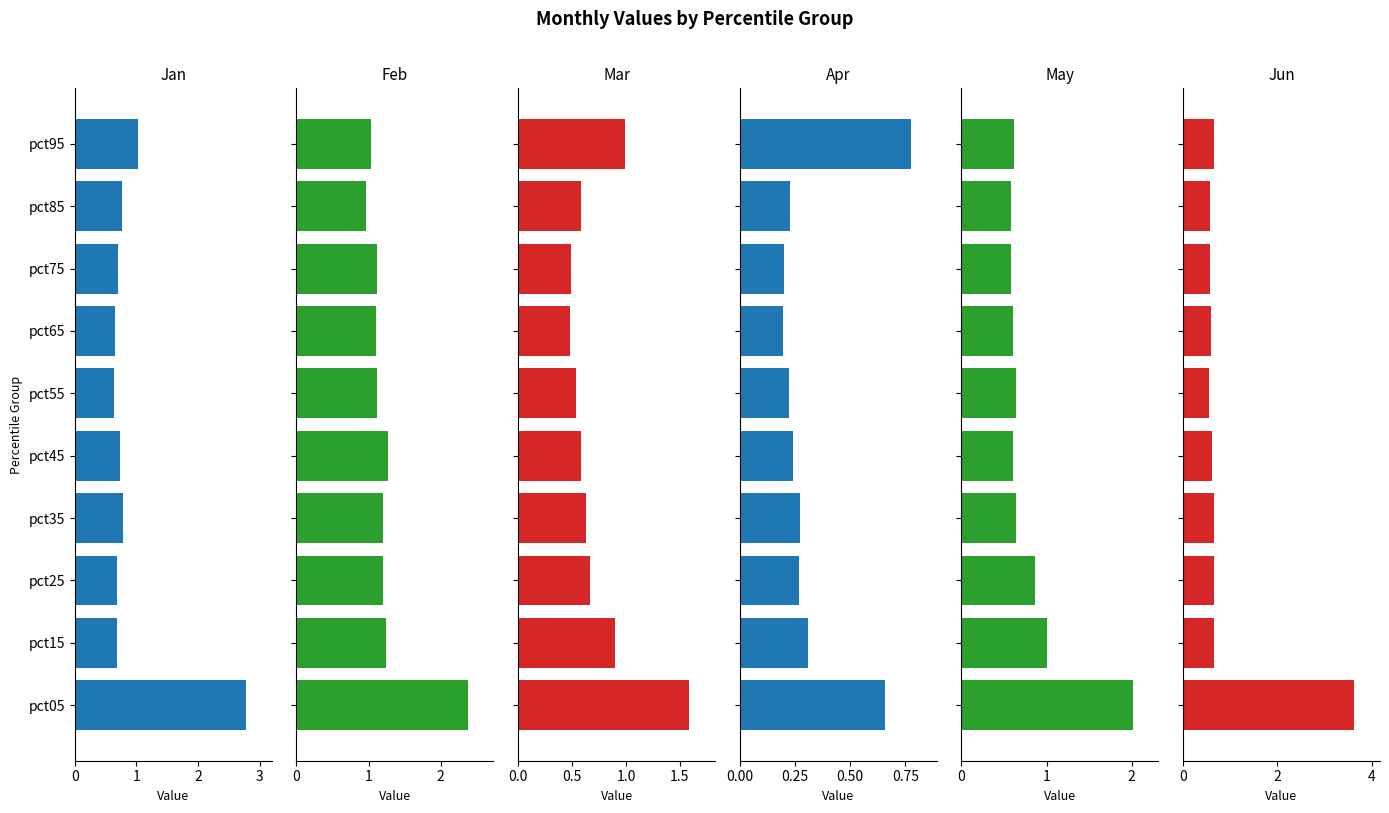

Does the chart contain any negative values?

No